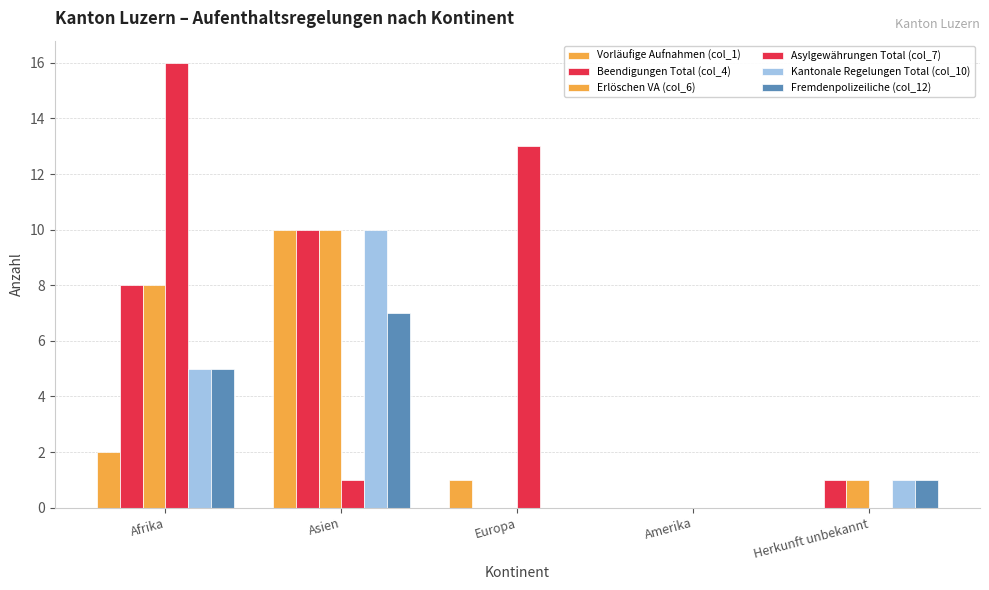

Reading left to right, list all the values displayed in this chart.

Vorläufige Aufnahmen (col_1): Afrika=2	Asien=10	Europa=1	Amerika=0	Herkunft unbekannt=0
Beendigungen Total (col_4): Afrika=8	Asien=10	Europa=0	Amerika=0	Herkunft unbekannt=1
Erlöschen VA (col_6): Afrika=8	Asien=10	Europa=0	Amerika=0	Herkunft unbekannt=1
Asylgewährungen Total (col_7): Afrika=16	Asien=1	Europa=13	Amerika=0	Herkunft unbekannt=0
Kantonale Regelungen Total (col_10): Afrika=5	Asien=10	Europa=0	Amerika=0	Herkunft unbekannt=1
Fremdenpolizeiliche (col_12): Afrika=5	Asien=7	Europa=0	Amerika=0	Herkunft unbekannt=1